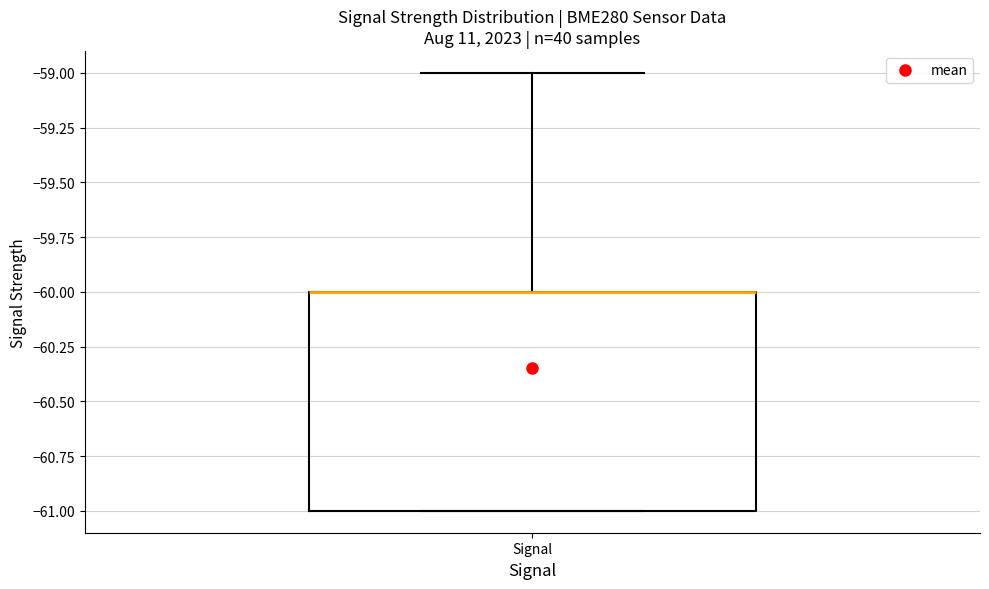

Where is the upper edge of the box for Signal on the y-axis? The values are not printed on the chart, so give them approximately, as read against the axis.

-60